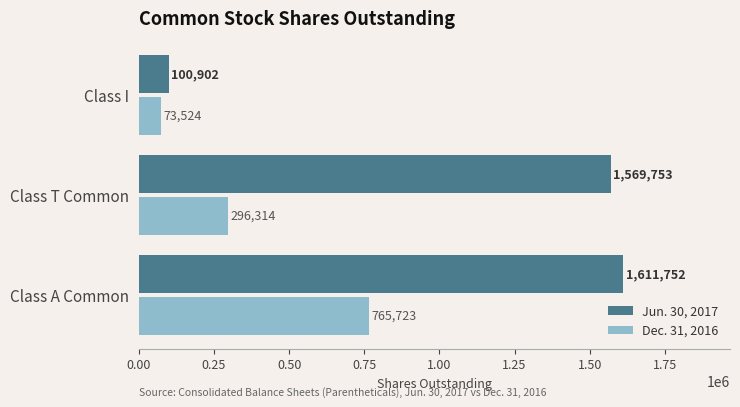

What are all the series names shown in the legend?

Jun. 30, 2017, Dec. 31, 2016